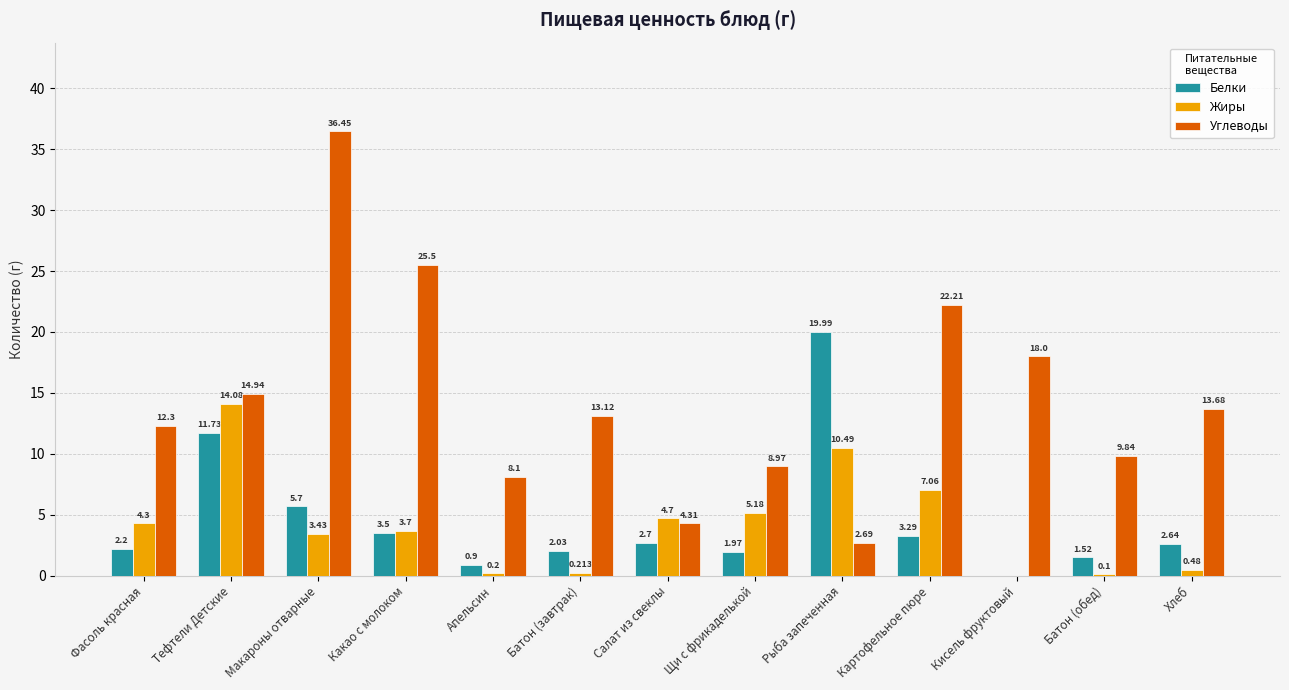

Where does the Углеводы series first go above 13?

Тефтели Детские